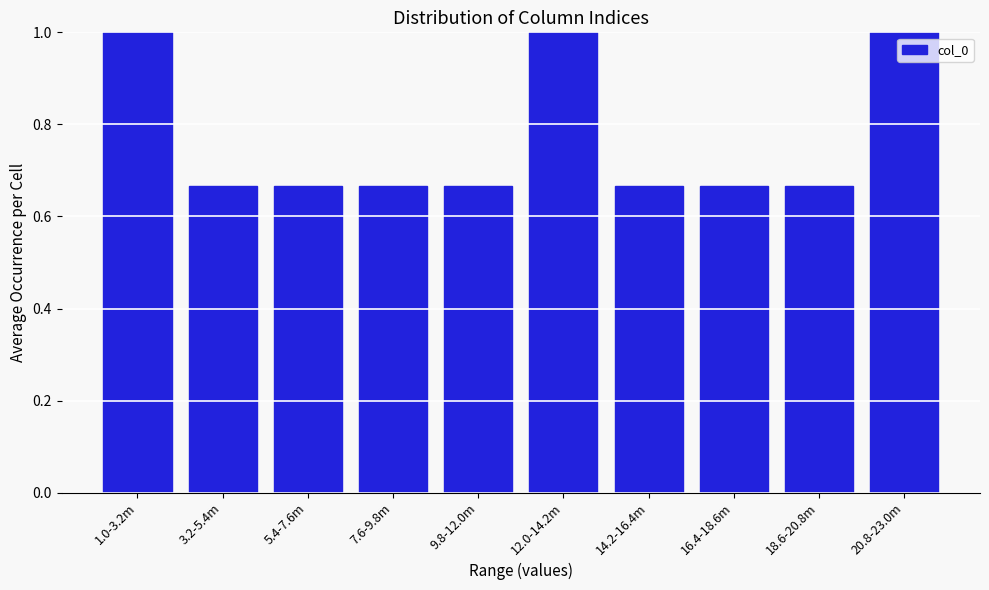

What is the sum of the values at 9.8-12.0m and 18.6-20.8m?

1.3